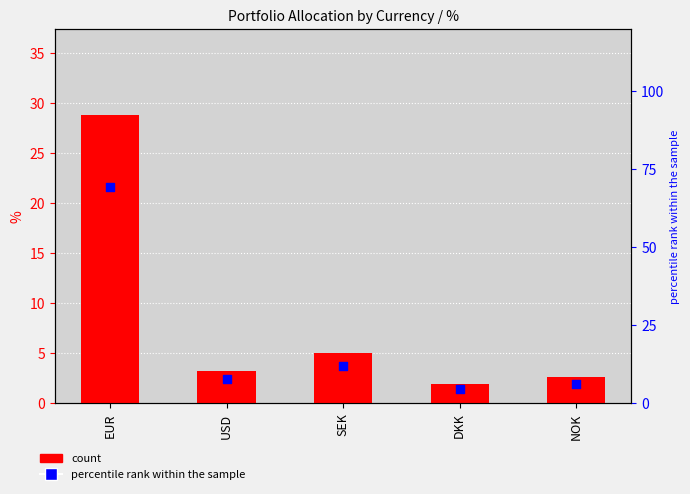

Which series reaches the minimum Y coordinate?

count